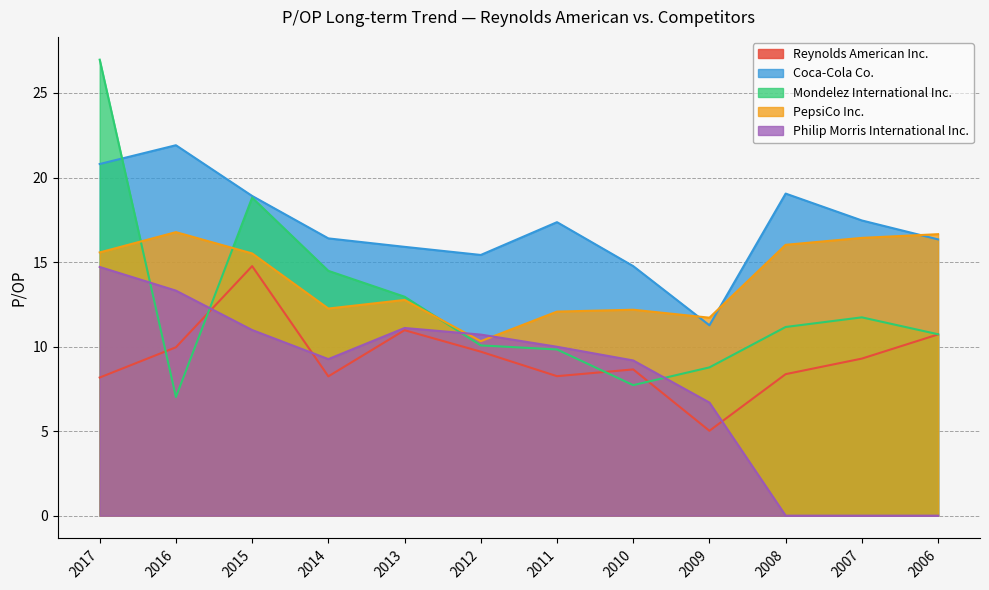

What is the spread (max minus min) of values at 2007?

17.5